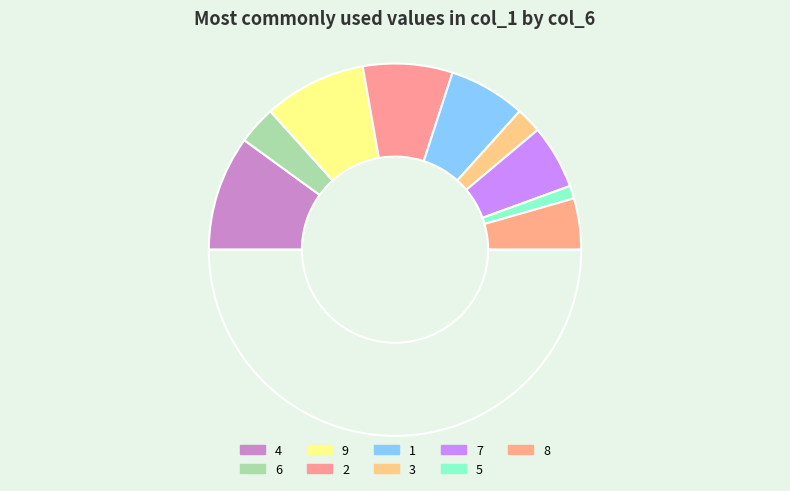

Is there a majority slice in this chart?

No